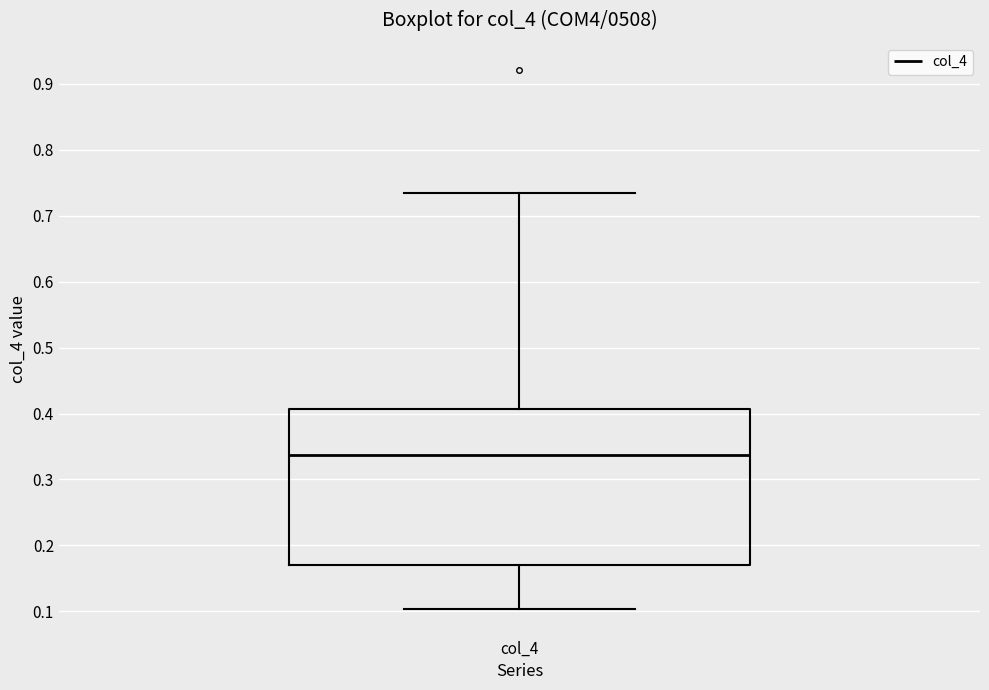

Transcribe this box plot: give where the median line is, the range the box spans, and where the two whiskers end, as read against the y-axis. The values are not printed on the chart, so give them approximately, as read against the axis.

median 0.34, box 0.17 to 0.41, whiskers 0.10 to 0.74